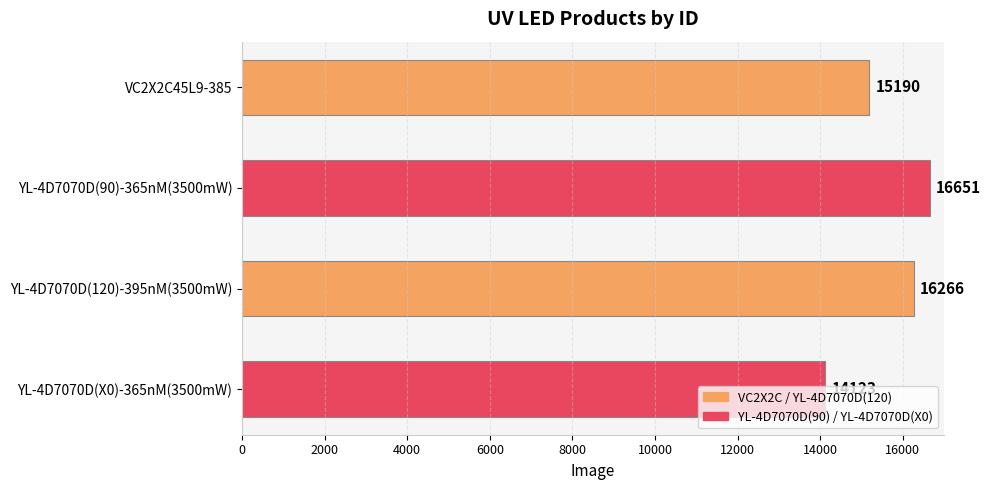

Does the chart contain any negative values?

No